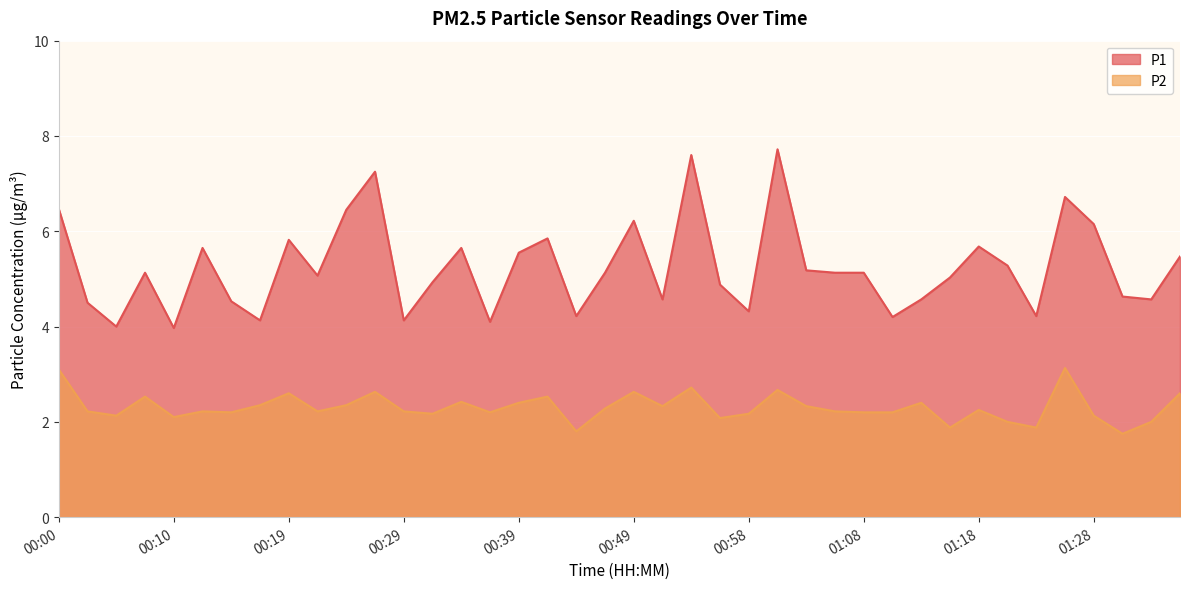

Which category has the highest value in the P2 series?

01:26